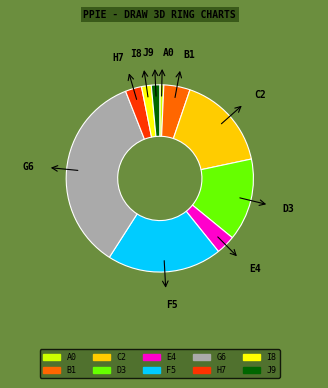

Is the sum of D3 and G6 greater than half?

No